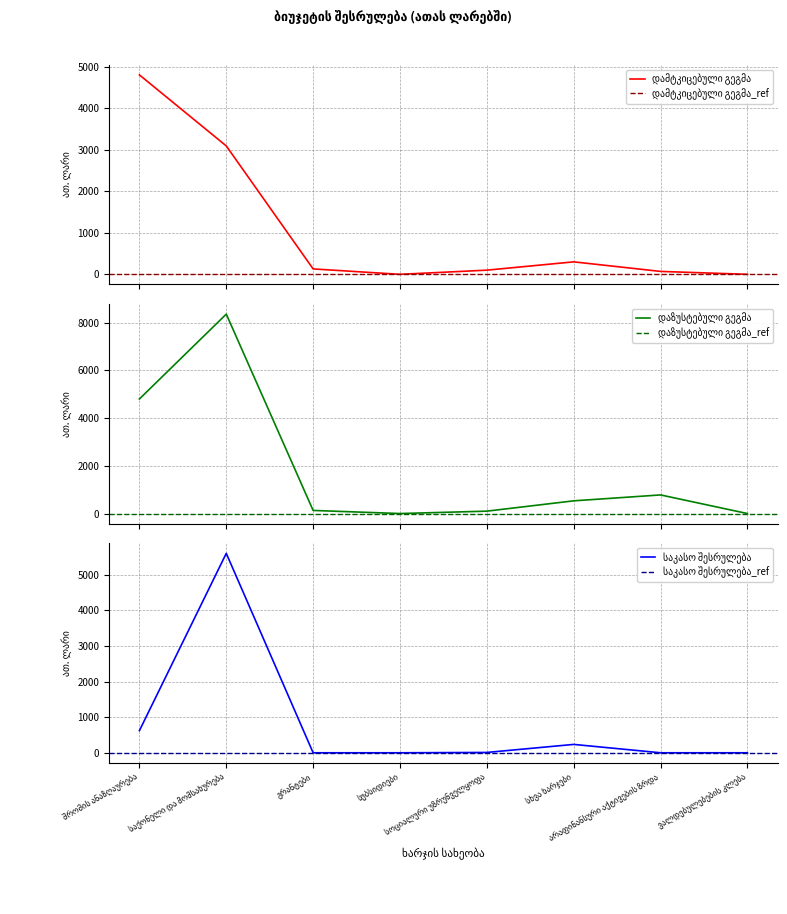

What are all the series names shown in the legend?

დამტკიცებული გეგმა, დაზუსტებული გეგმა, საკასო შესრულება